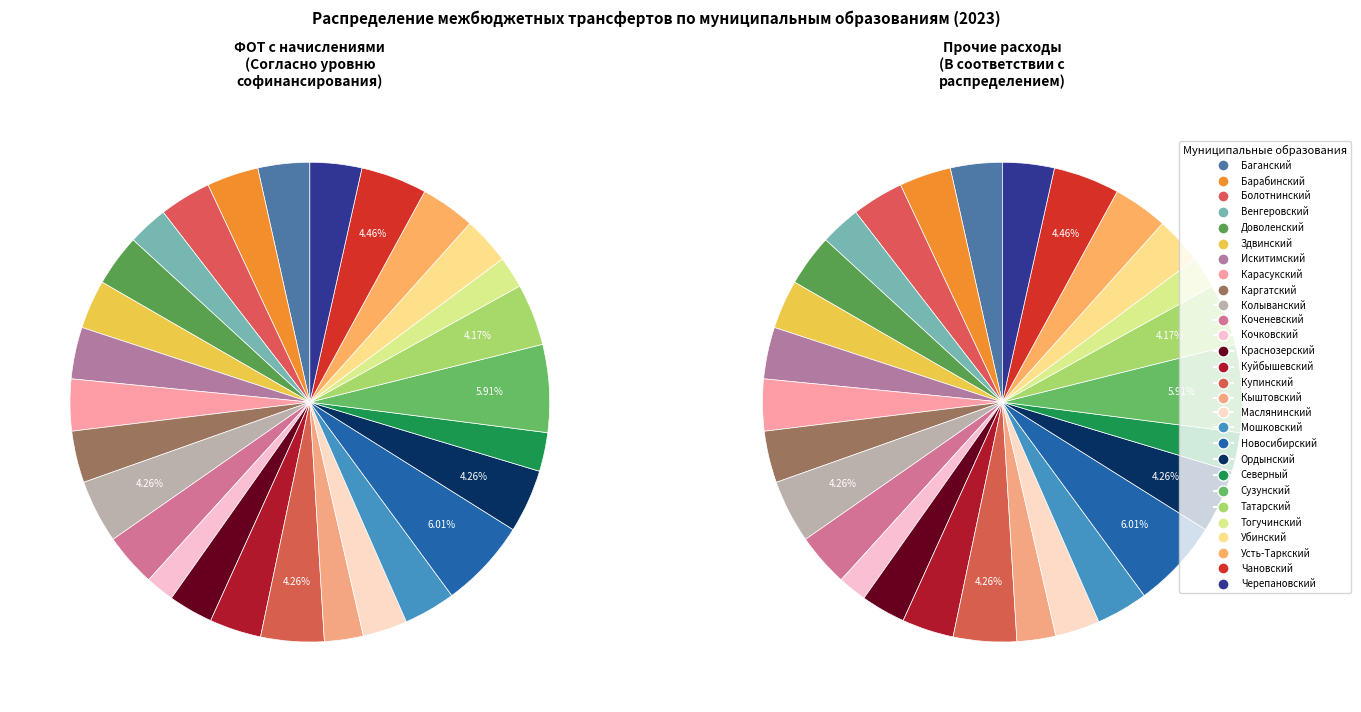

How many segments does this pie chart have?

28